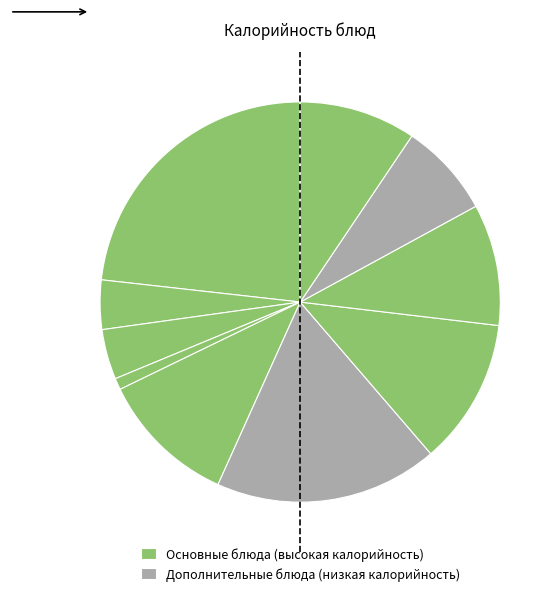

How many segments does this pie chart have?

10